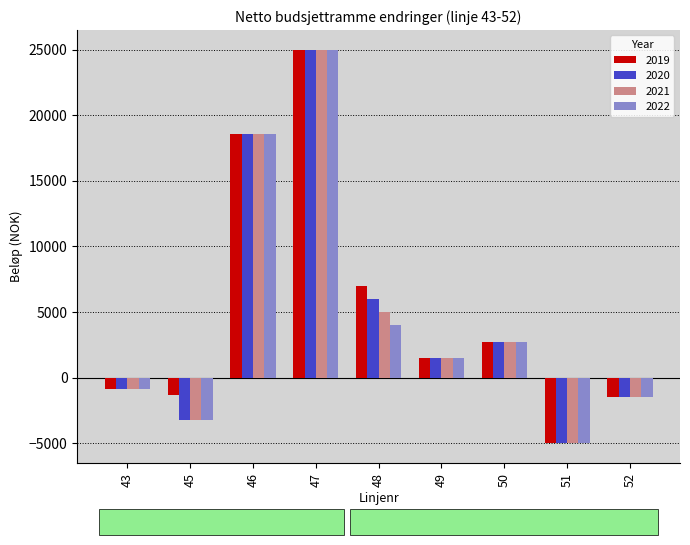

How many bars are there in each group?

4